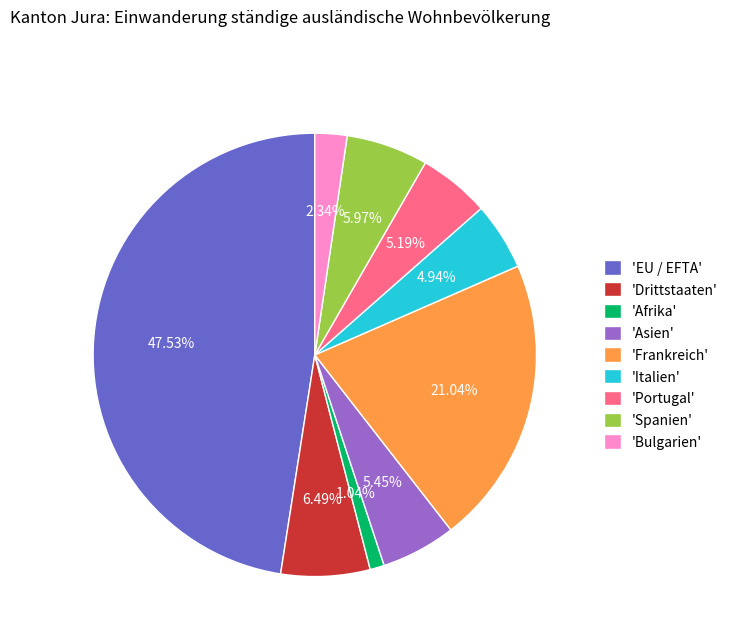

Does any single category account for the majority?

No